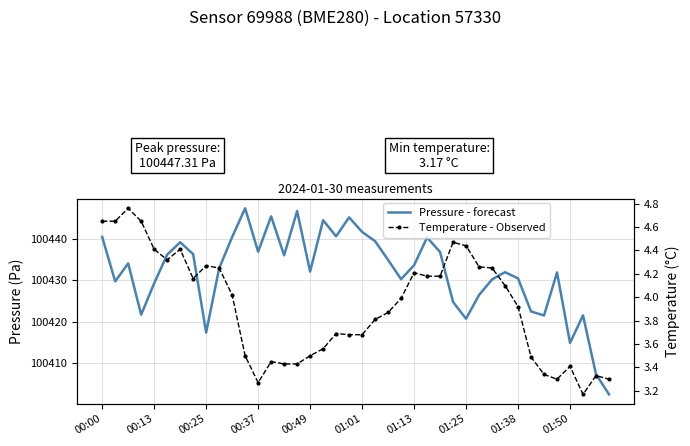

What is the label of the 18th point from the right?

22